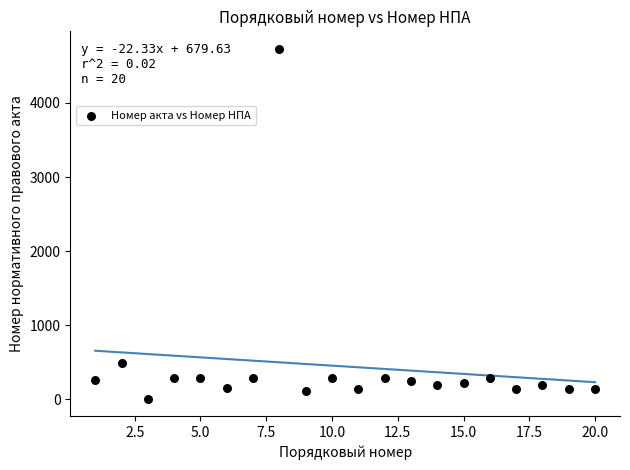

What Y value in the scatter plot is closest to 2370?

494